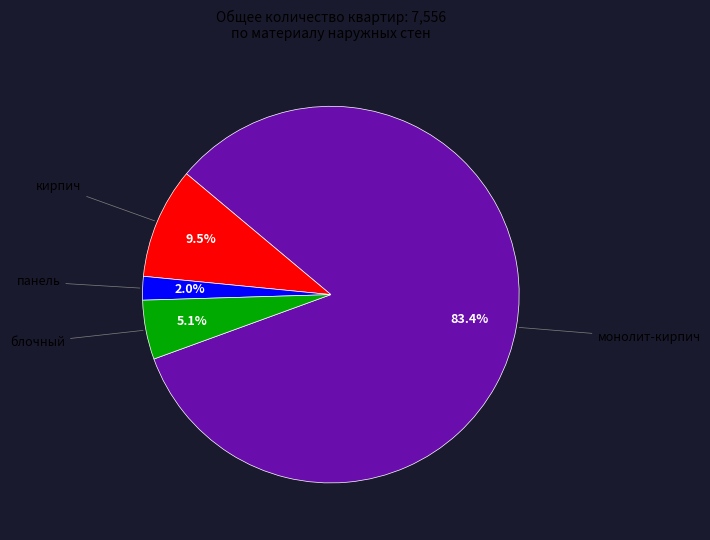

Is there any slice that represents more than half of the pie?

Yes